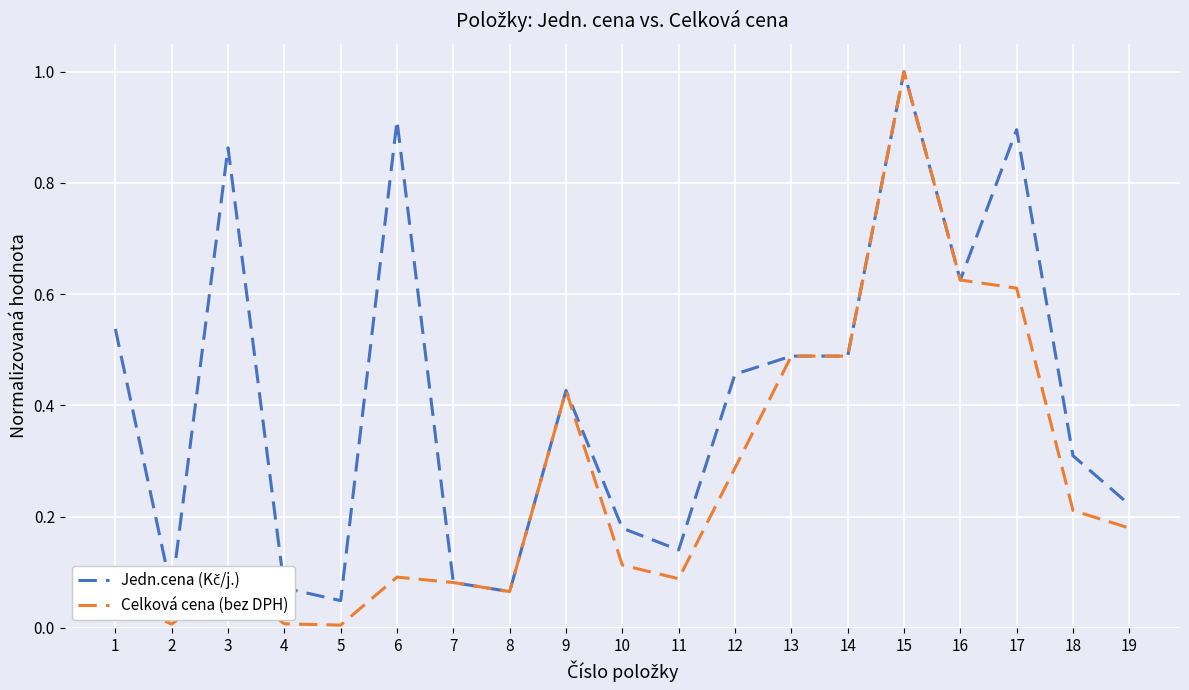

Which label corresponds to the largest value in the chart?

15